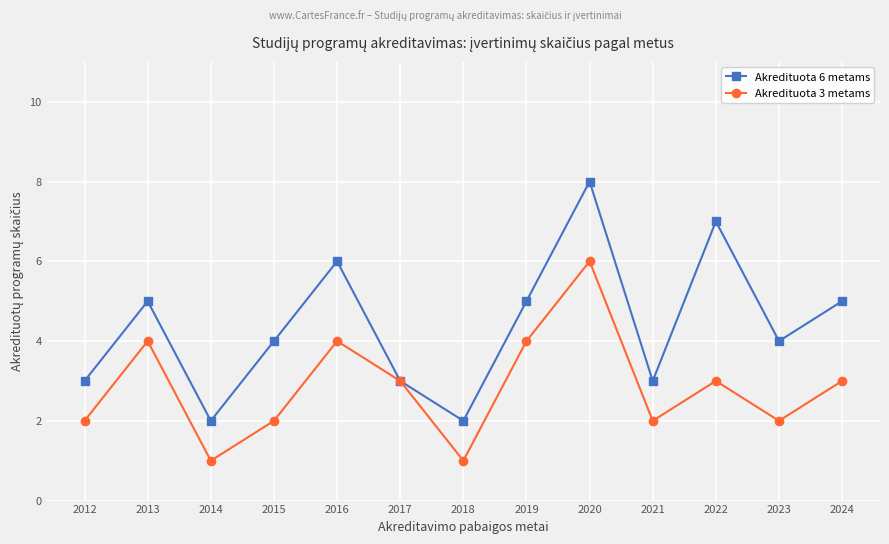

What are all the series names shown in the legend?

Akredituota 6 metams, Akredituota 3 metams